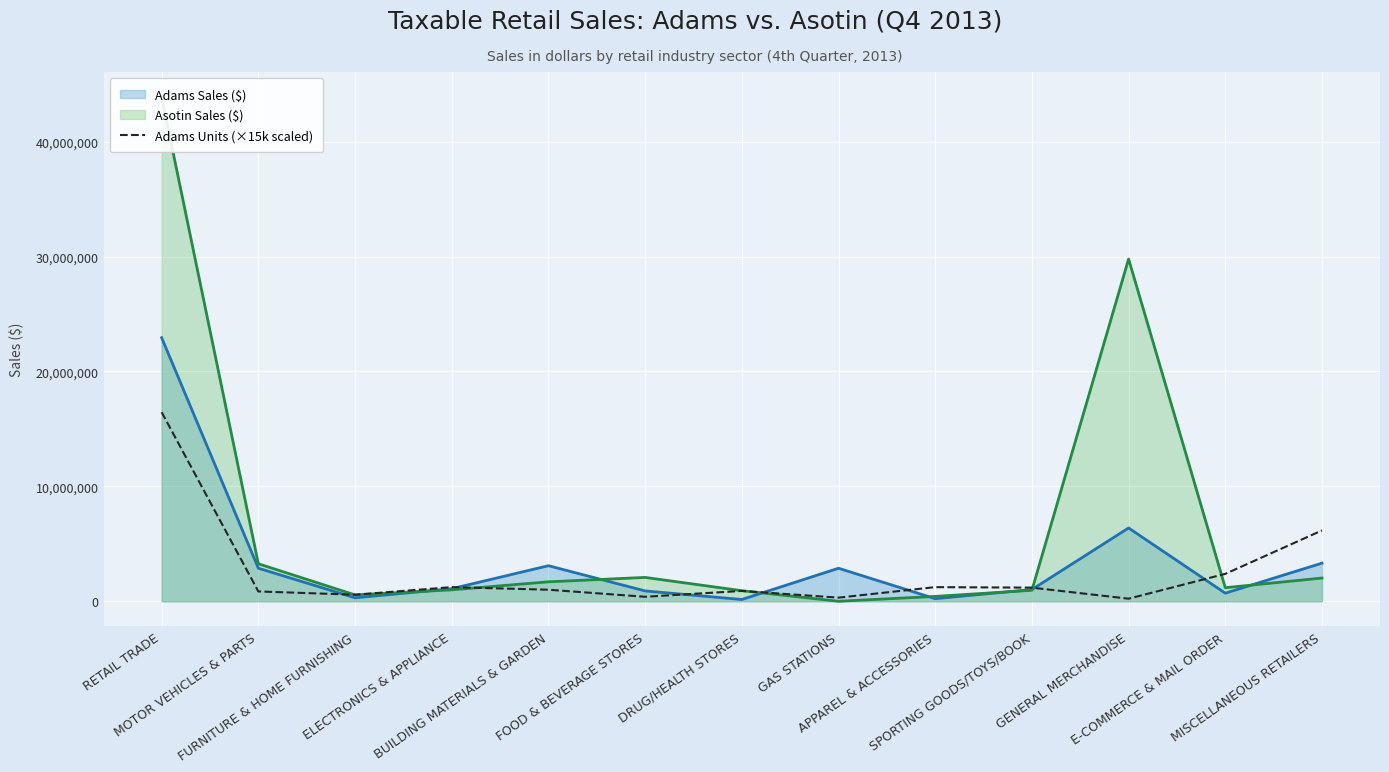

At which label does the data first exceed 1005000?

RETAIL TRADE